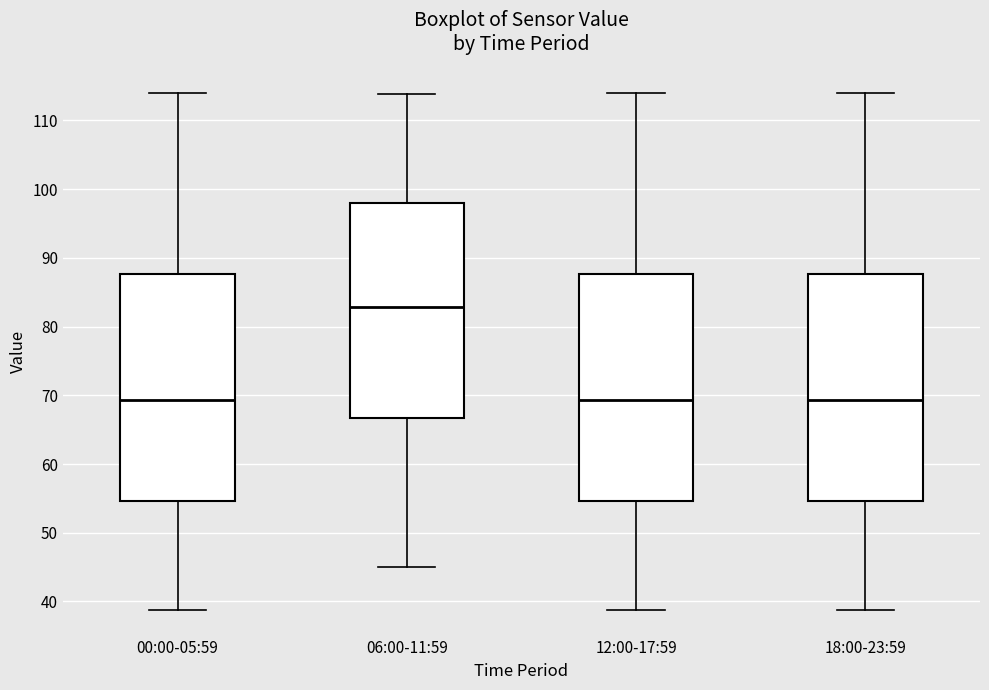

Where does the upper whisker of the box for 12:00-17:59 end on the y-axis? The values are not printed on the chart, so give them approximately, as read against the axis.

114